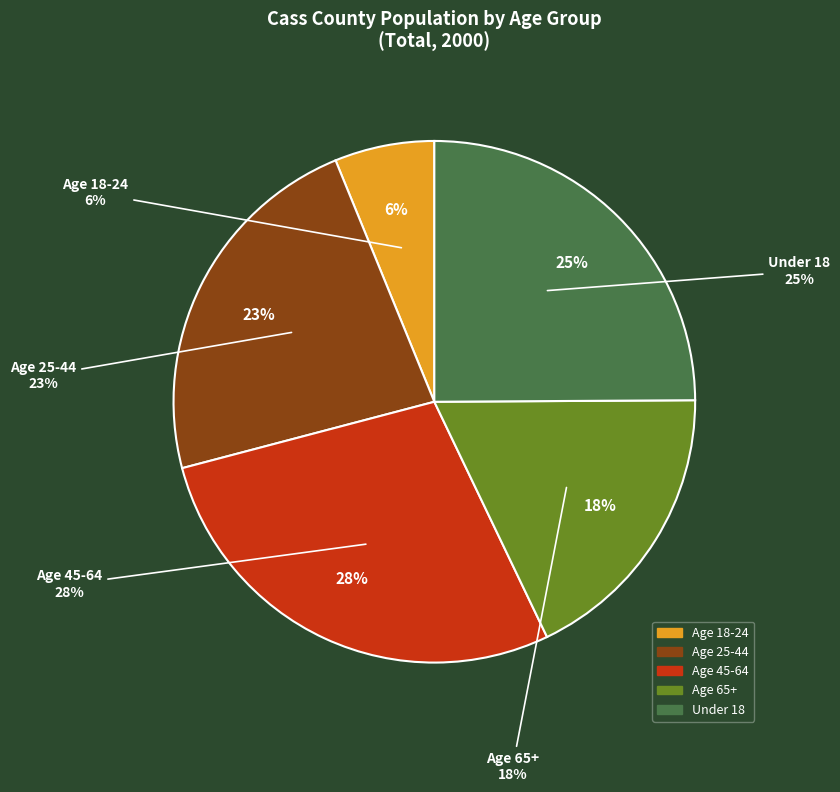

The Age 45-64 slice represents 28% of the pie. True or false?

True